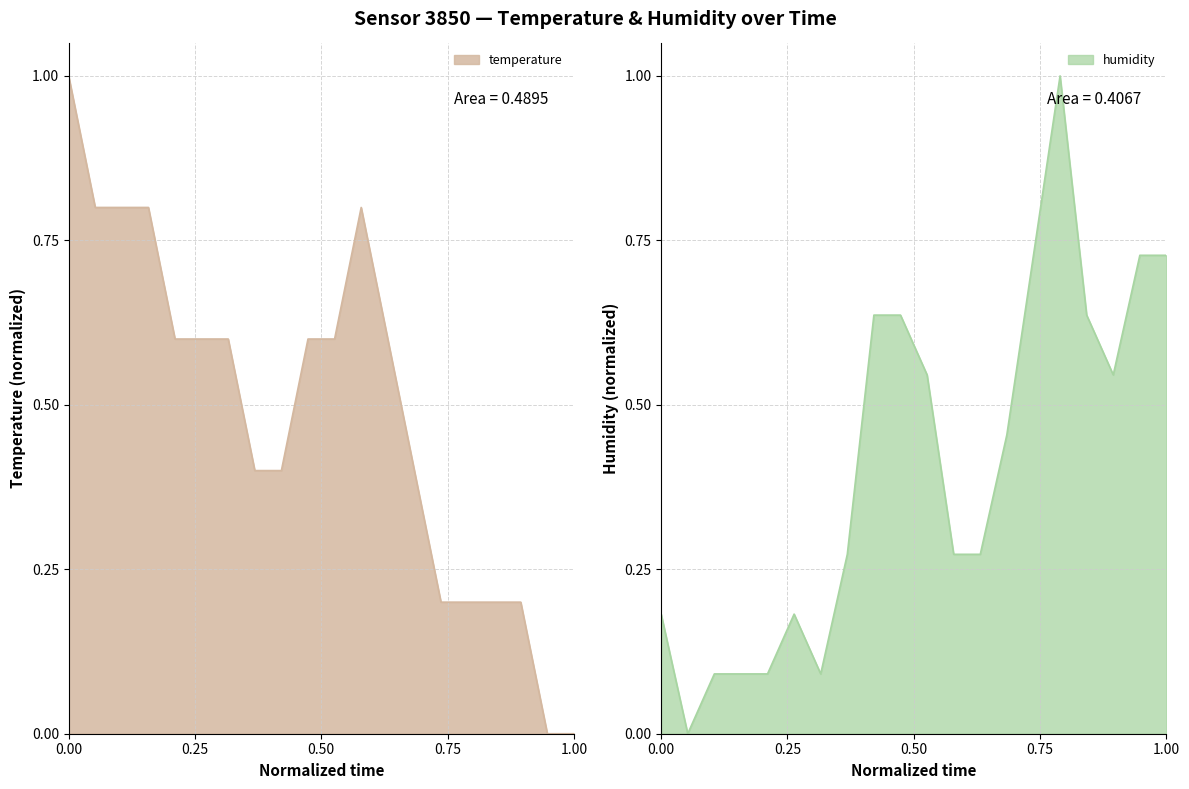

What is the maximum value shown in the chart?

1.0